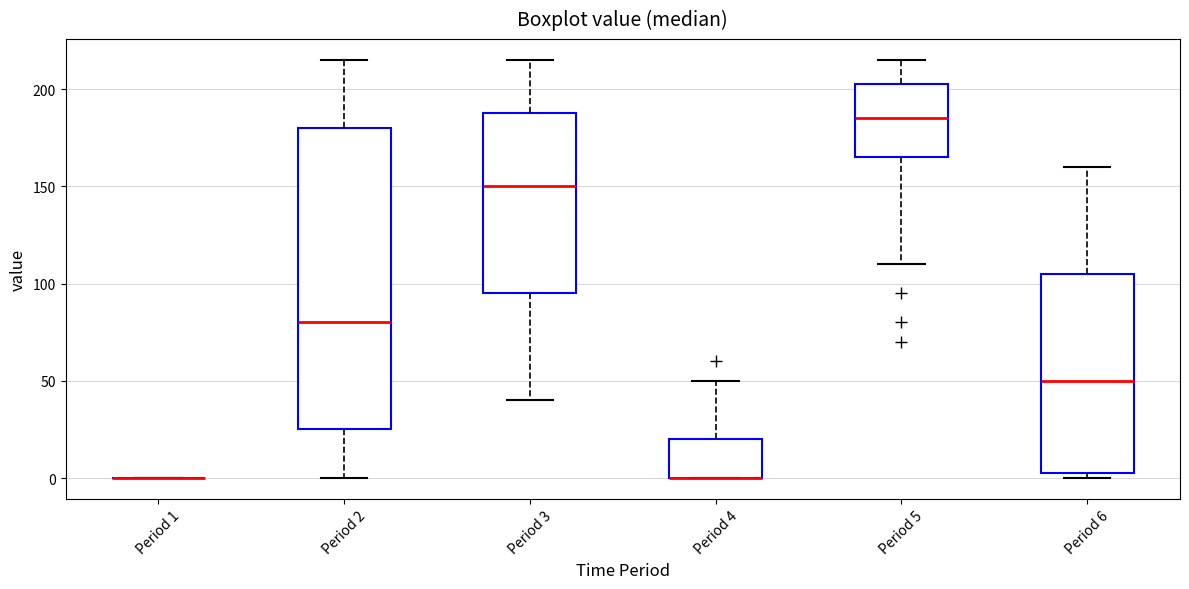

Reading left to right, transcribe this box plot: for each box, give where its median line is, the range the box spans, and where its two whiskers end, as read against the y-axis. The values are not printed on the chart, so give them approximately, as read against the axis.

Period 1: box collapsed to a line at 0, whiskers 0 to 0
Period 2: median 80, box 25 to 180, whiskers 0 to 215
Period 3: median 150, box 95 to 190, whiskers 40 to 215
Period 4: median 0 (drawn on the box's lower edge), box 0 to 20, whiskers 0 to 50
Period 5: median 185, box 165 to 205, whiskers 110 to 215
Period 6: median 50, box 5 to 105, whiskers 0 to 160